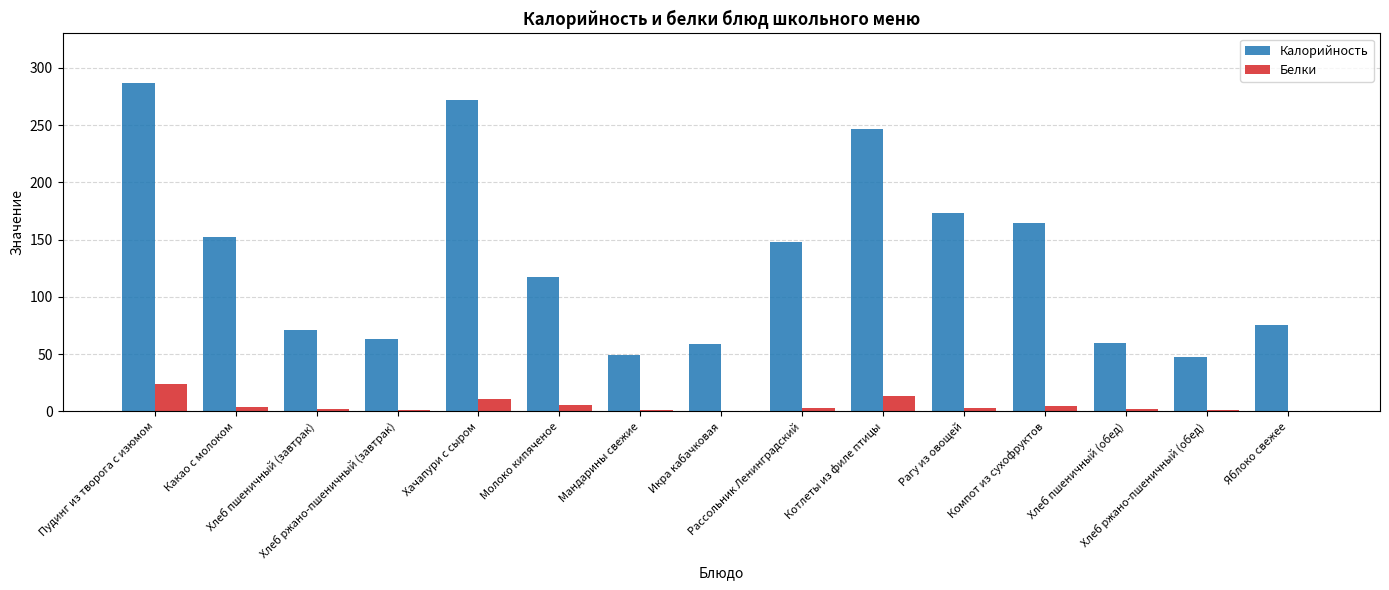

What is the highest value of the Калорийность series?

286.9